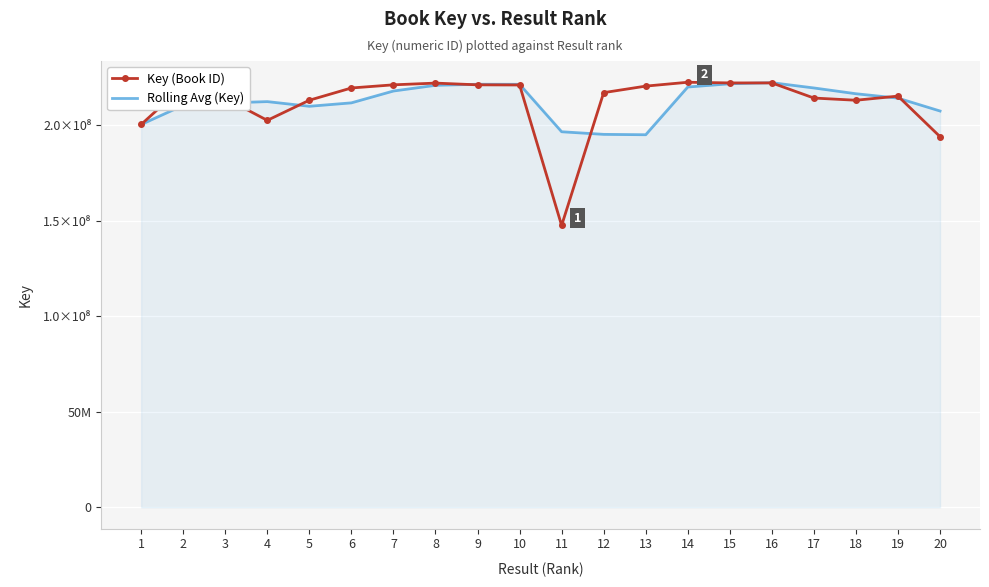

What is the total value across all series at 7?

439052029.3